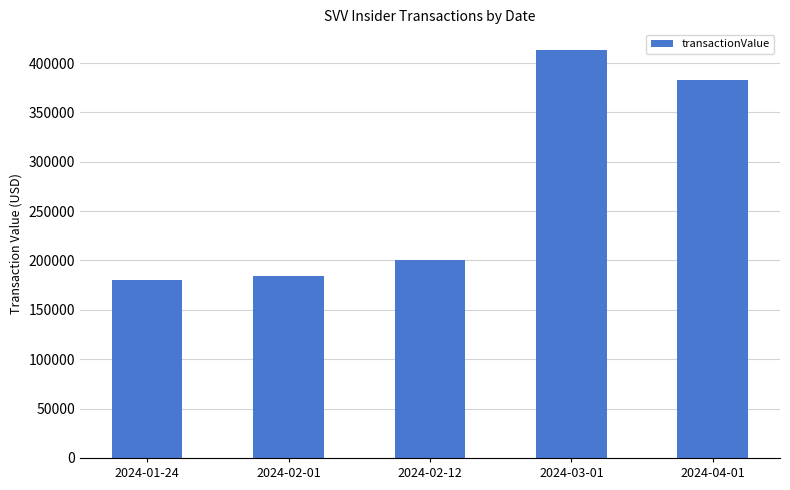

Does the chart contain any negative values?

No